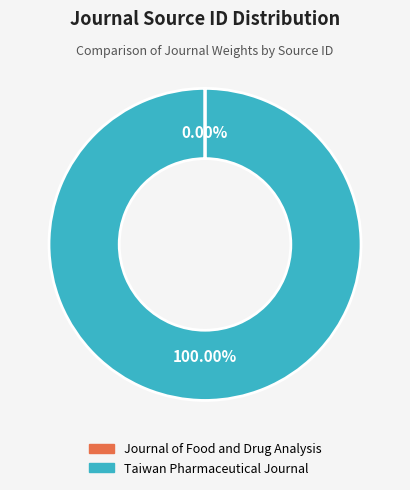

Which category has the biggest portion of the pie?

Taiwan Pharmaceutical Journal